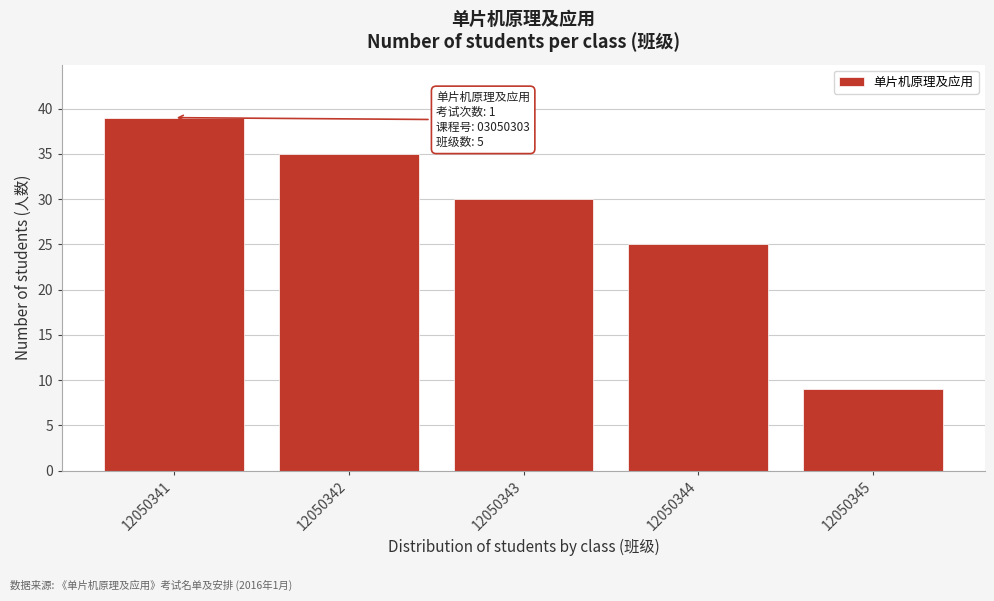

Reading left to right, list all the values displayed in this chart.

39	35	30	25	9